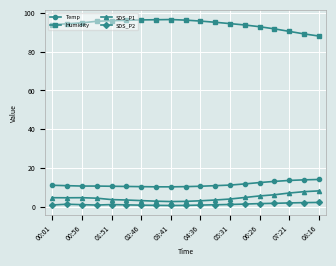

What is the sum of all SDS_P1 values?

87.6